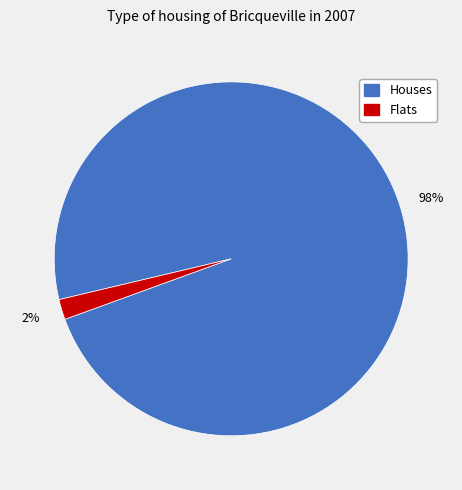

Is there a majority slice in this chart?

Yes